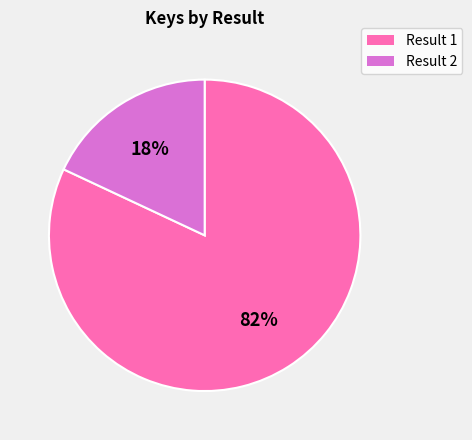

To the nearest percent, what is the average slice percentage?

50%